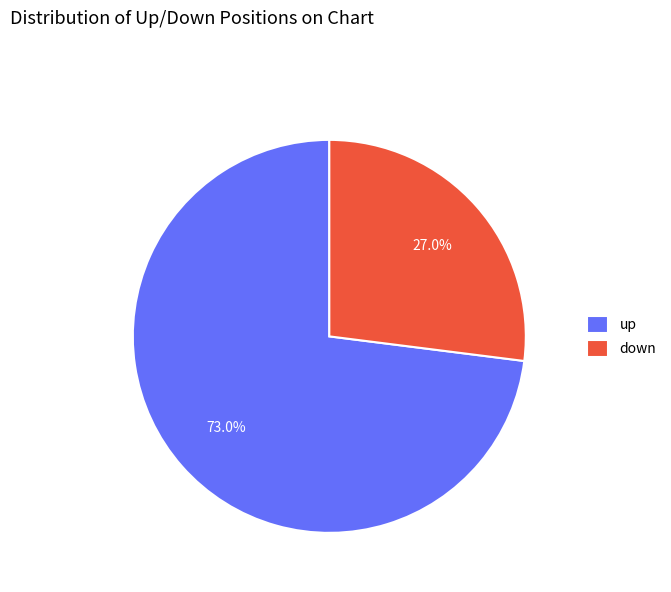

Which category has the biggest portion of the pie?

up